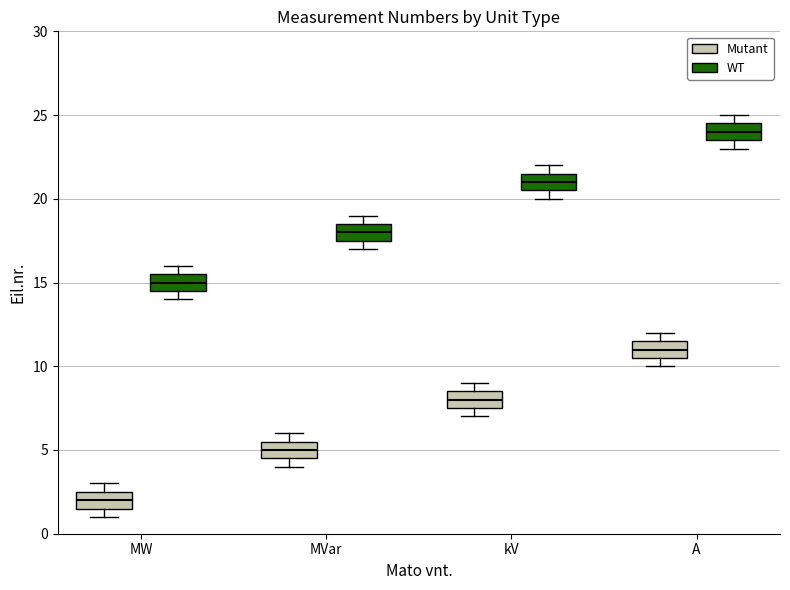

Where is the lower edge of the box for kV (WT) on the y-axis? The values are not printed on the chart, so give them approximately, as read against the axis.

20.5